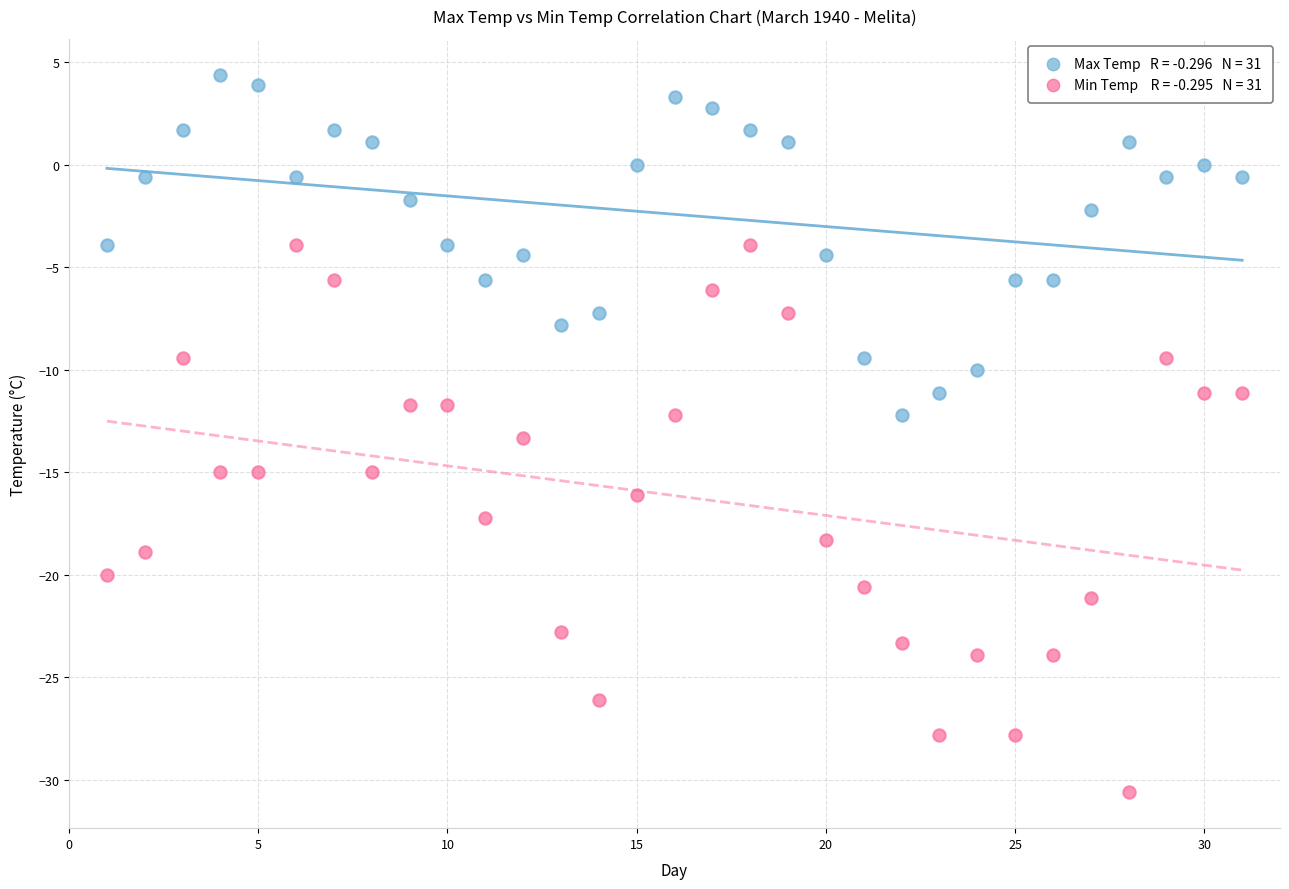

Across all data points, what is the range of Y values (max minus min)?

35.0